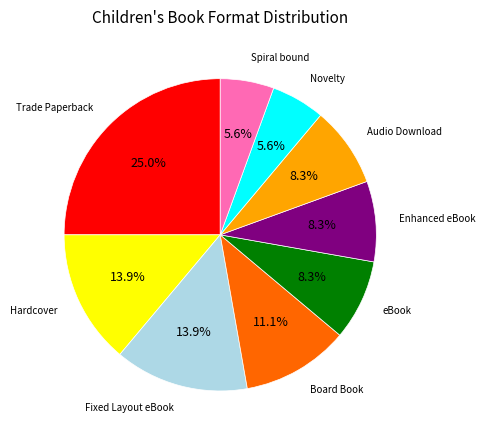

To the nearest percent, what is the difference between the largest and smallest slice percentages?

19%